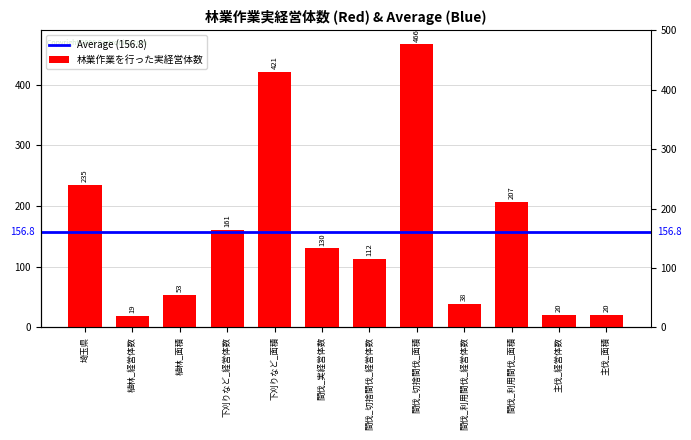

What is the label of the 8th bar from the right?

下刈りなど_面積